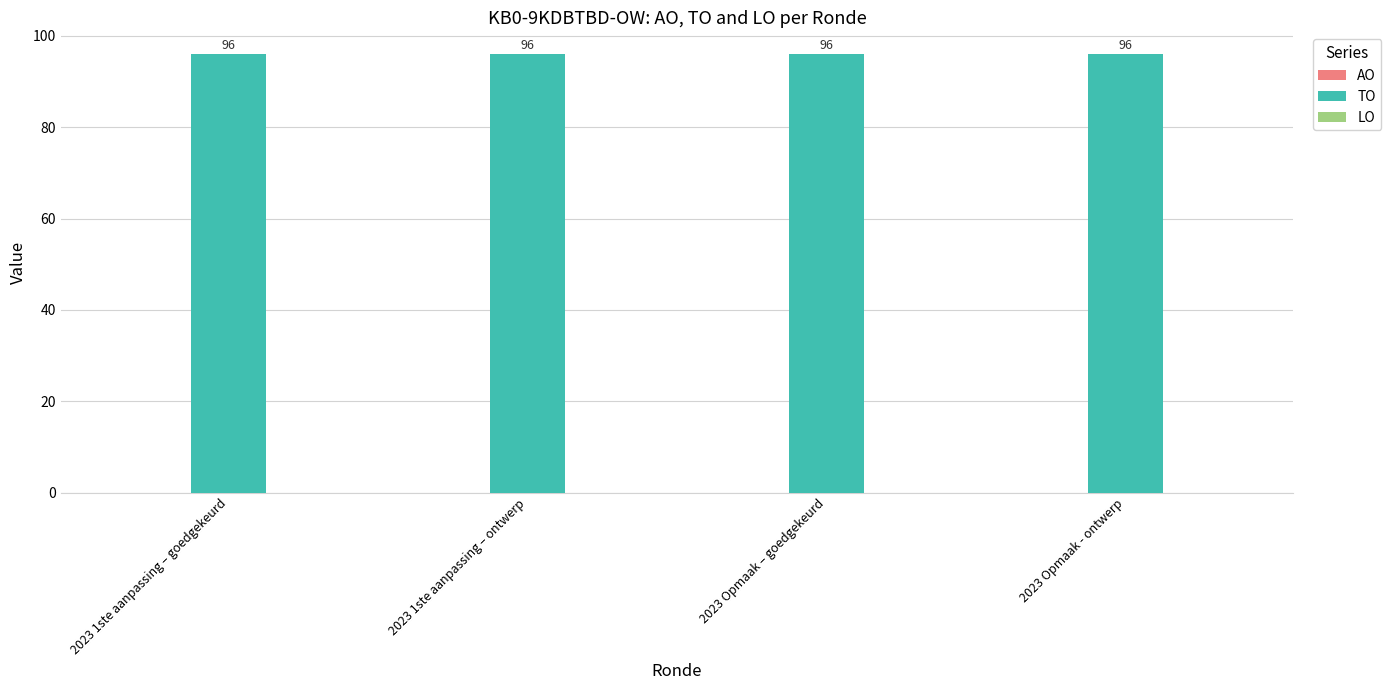

How many groups of bars are there?

4